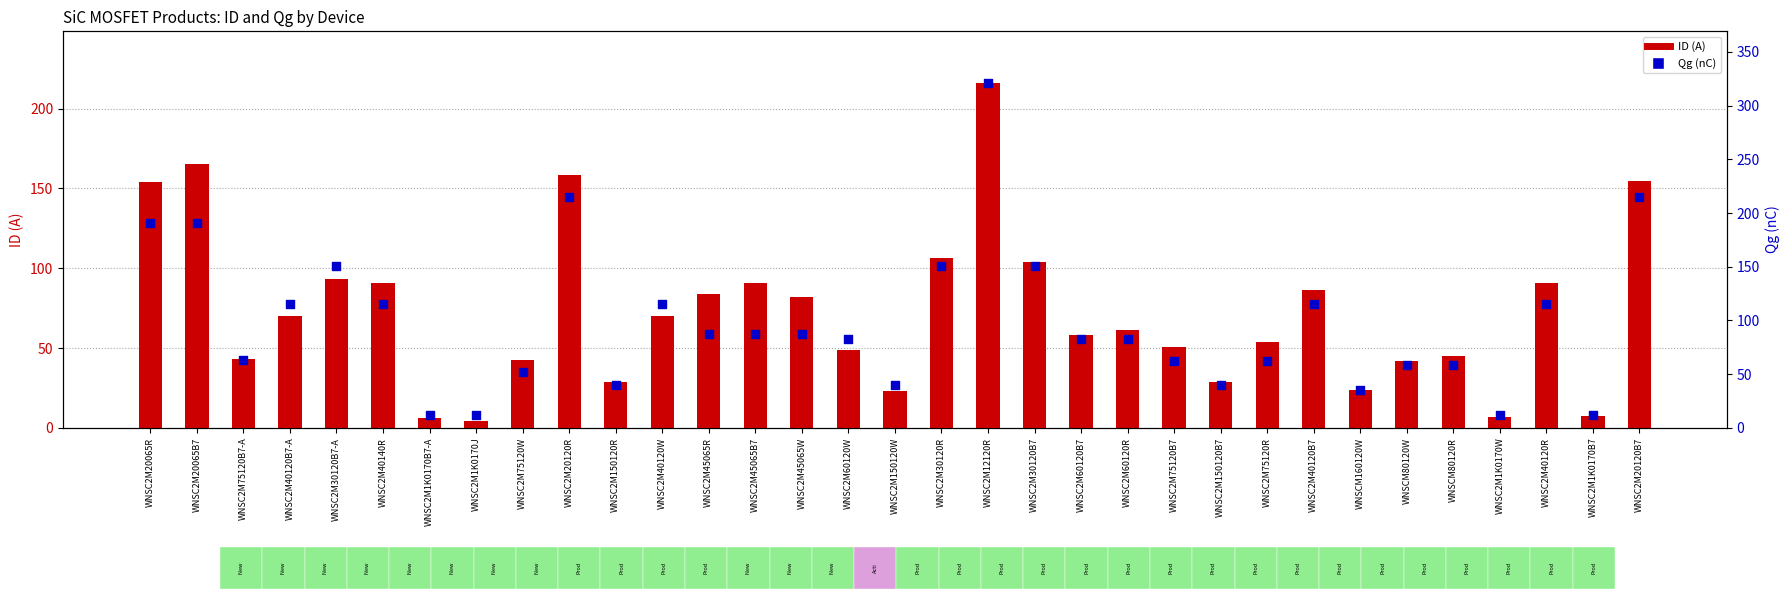

Which series reaches the minimum Y coordinate?

ID (A)